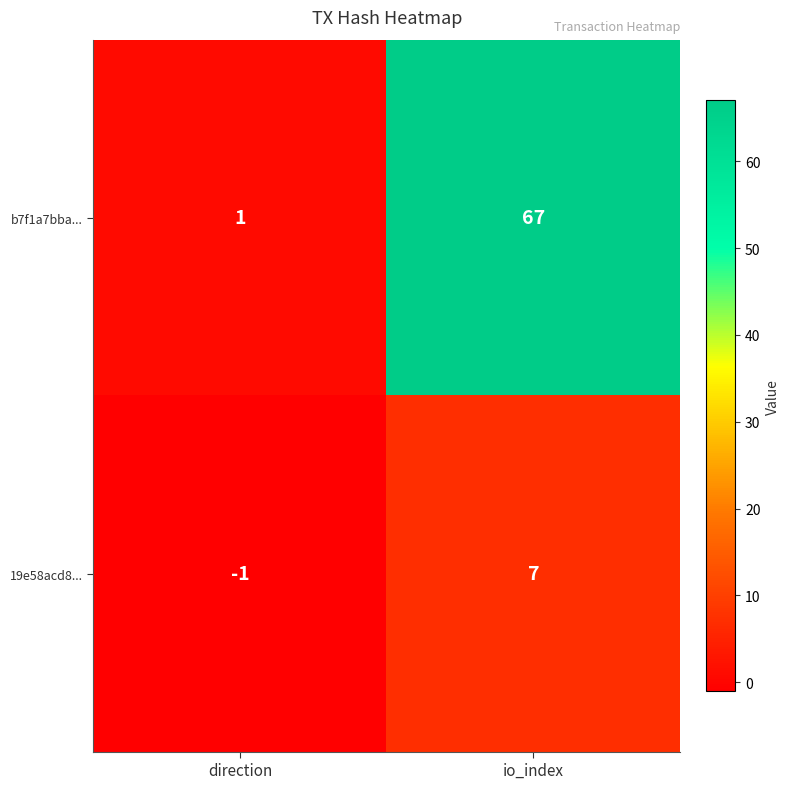

What is the sum of the 19e58acd8... values at io_index and direction?

6